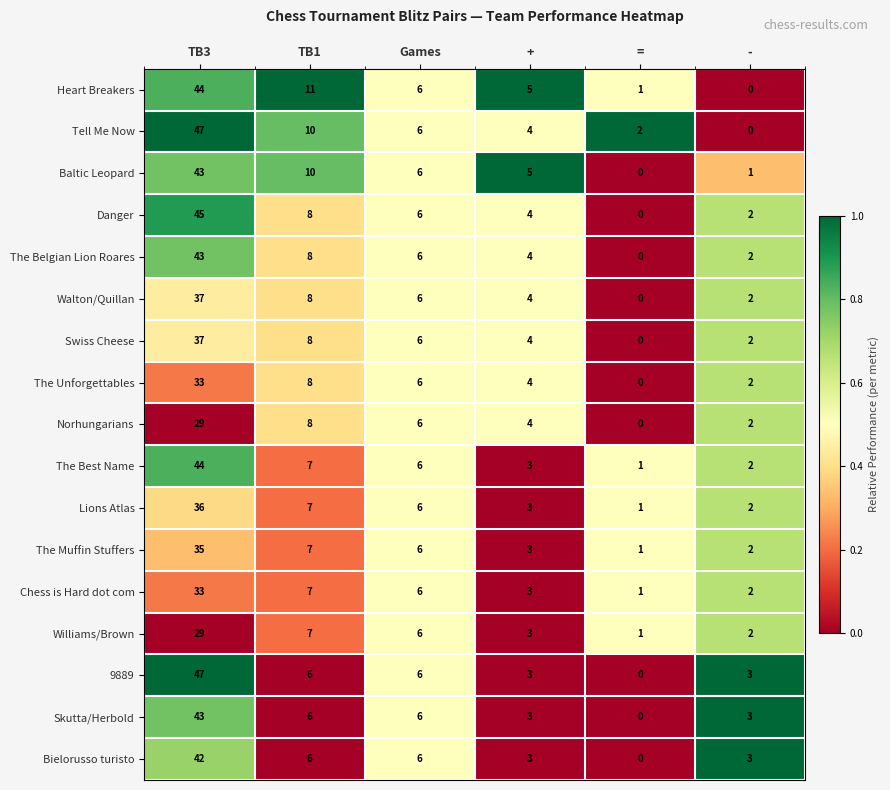

True or false: Skutta/Herbold has a value of 3 at +.

True